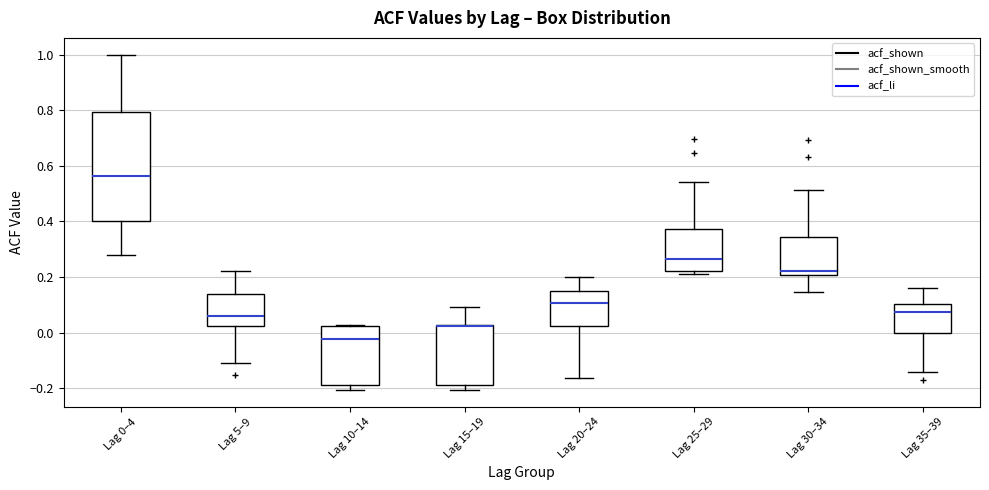

Which box is the tallest, from its lower edge to its upper edge?

Lag 0–4